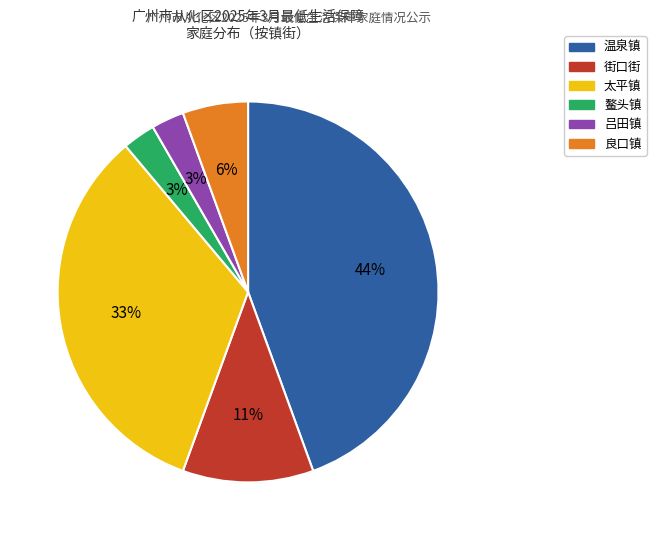

Is the sum of 街口街 and 鳌头镇 greater than half?

No